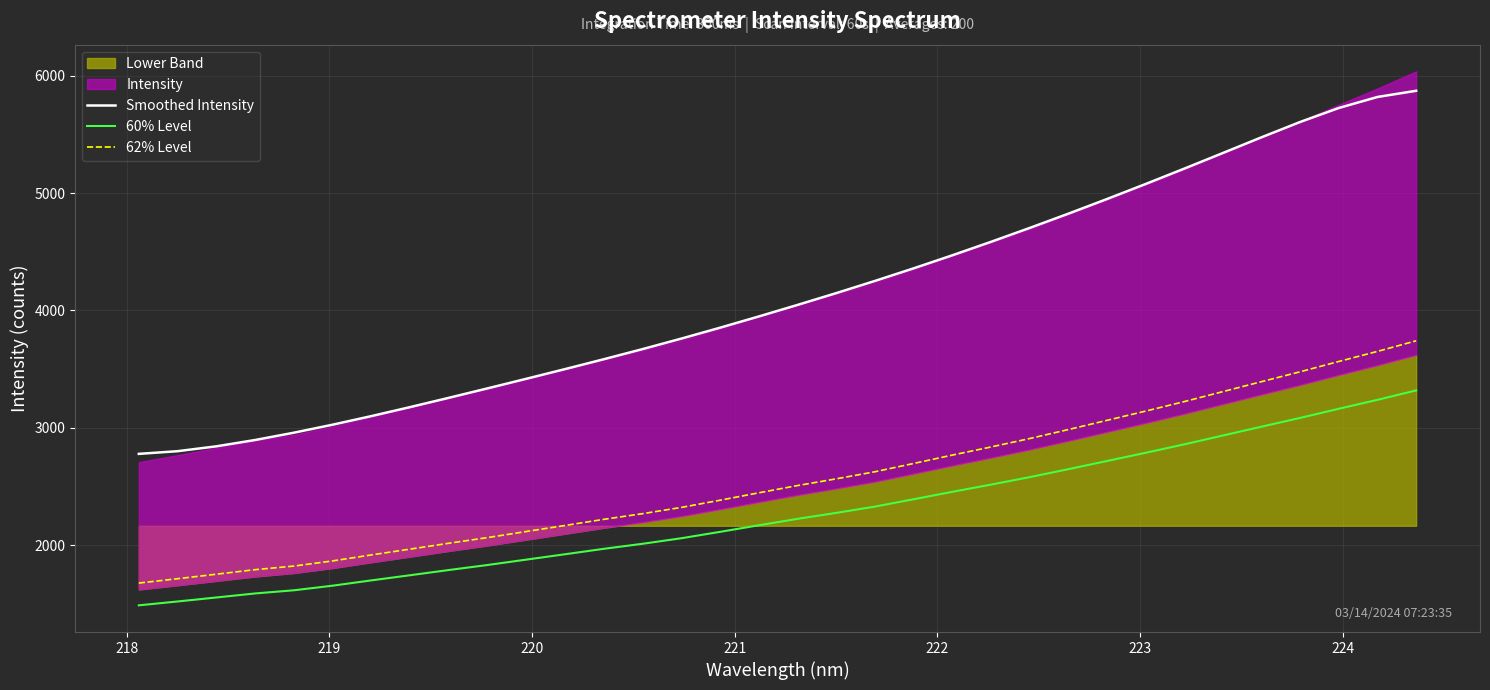

What is the lowest value of the Smoothed Intensity series?

2779.5